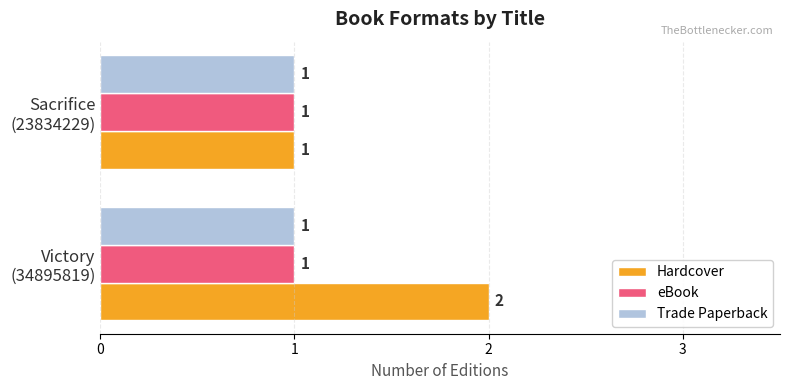

Which series has the largest range (max minus min)?

Hardcover